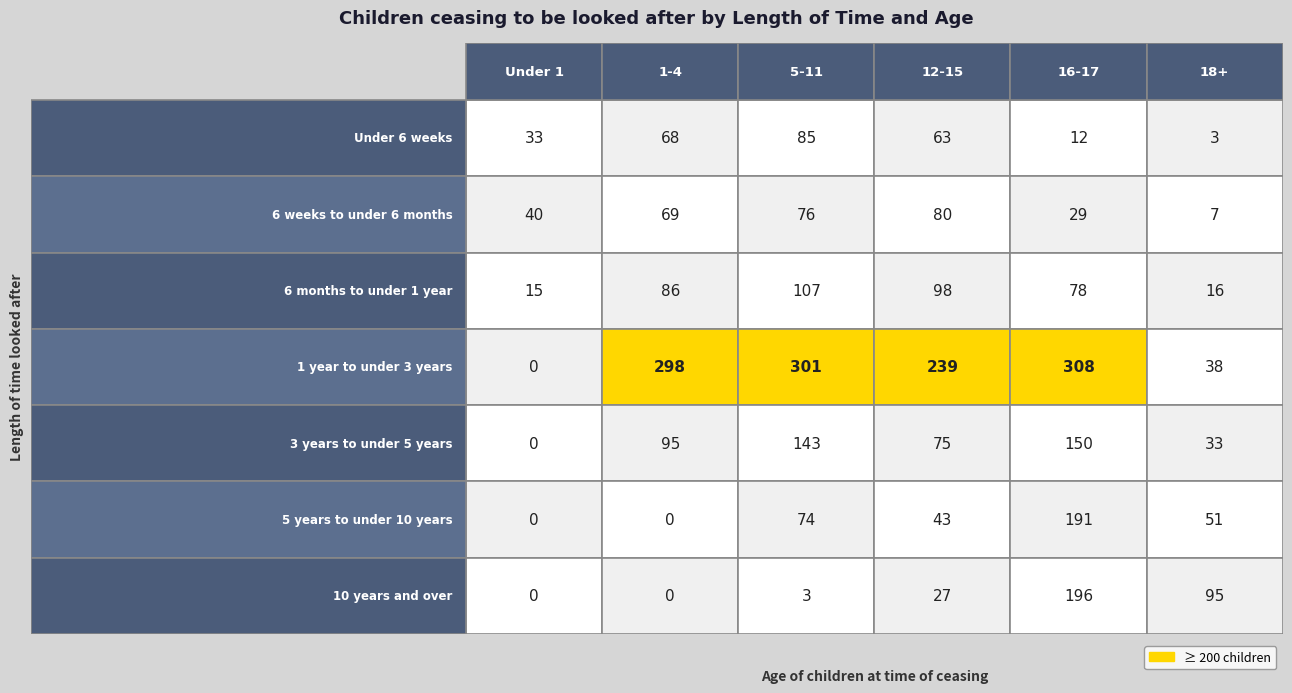

Is the value of Under 1 at 6 weeks to under 6 months greater than the value of 1-4 at 6 months to under 1 year?

No